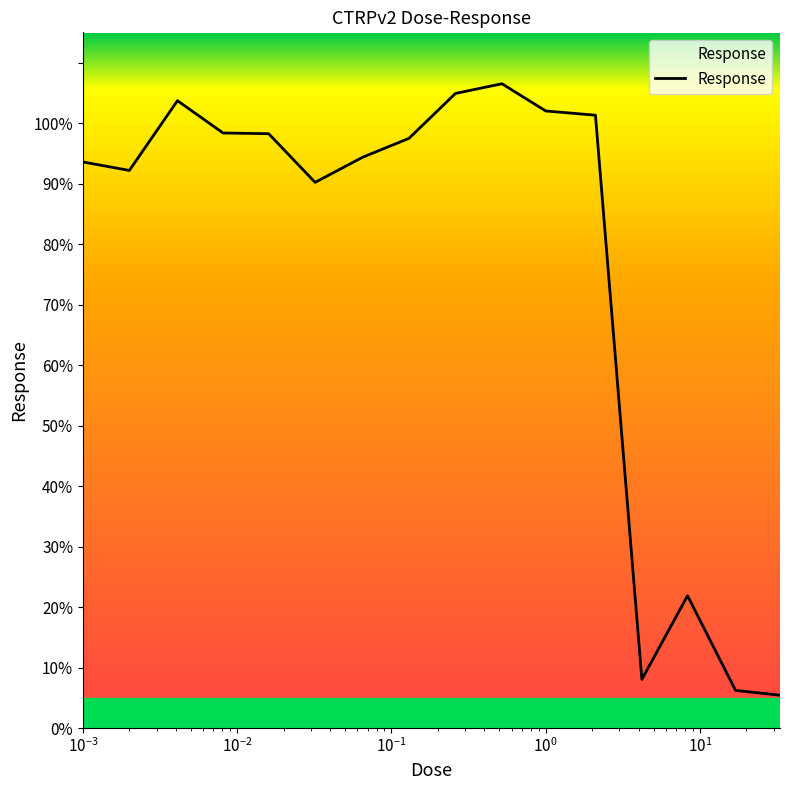

What is the greatest value displayed?

106.5